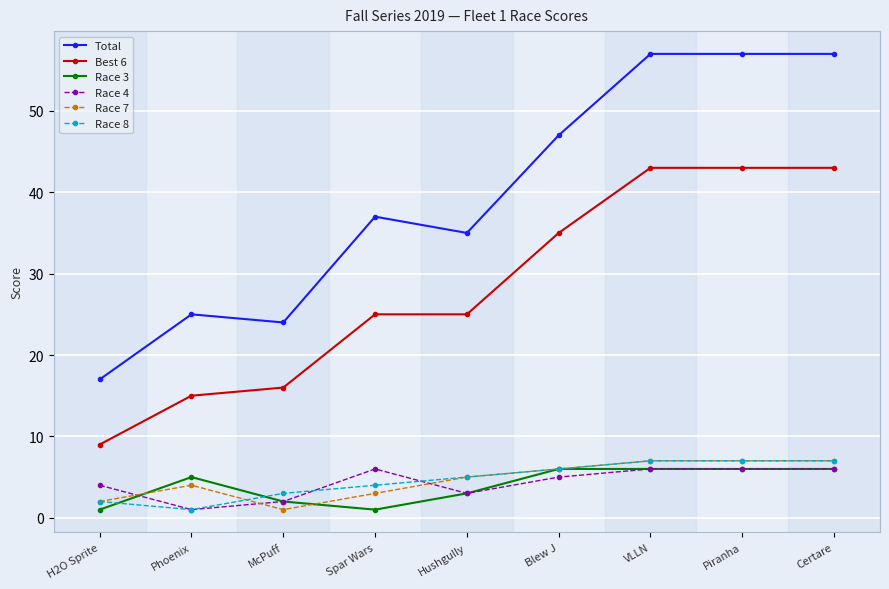

Is this an area chart (filled region under the line)?

No